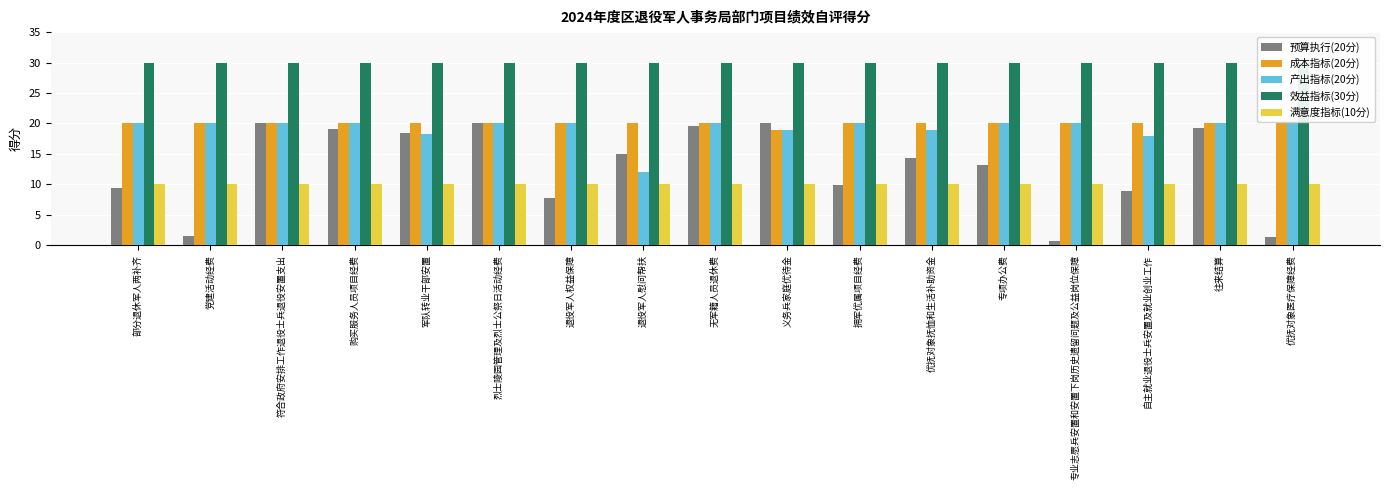

How many 成本指标(20分) values are between 20 and 21?

16